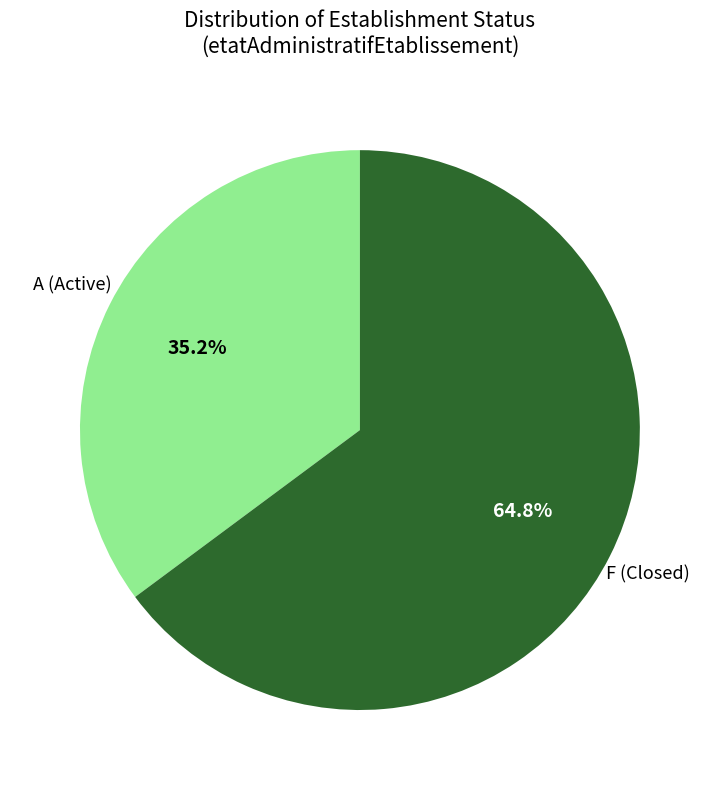

Does any single category account for the majority?

Yes